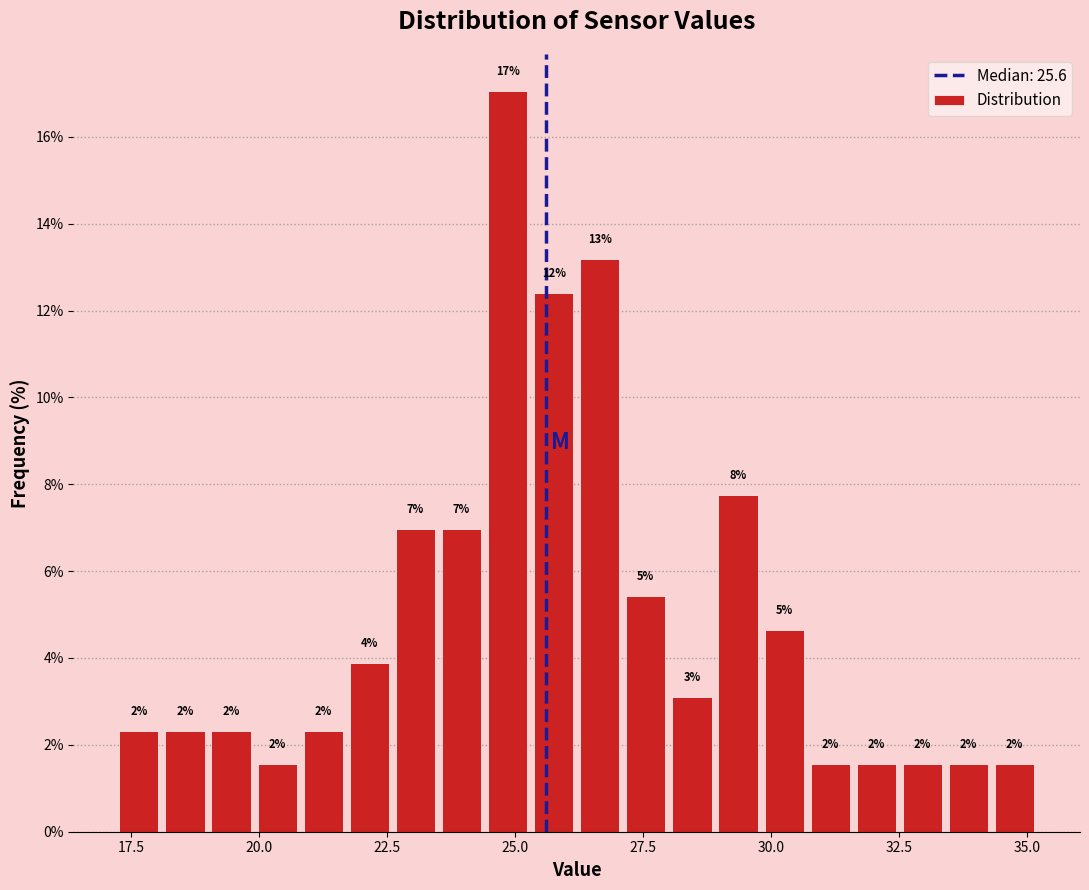

Read against the x-axis, roughly where is the centre of the tallest bar?

25.0